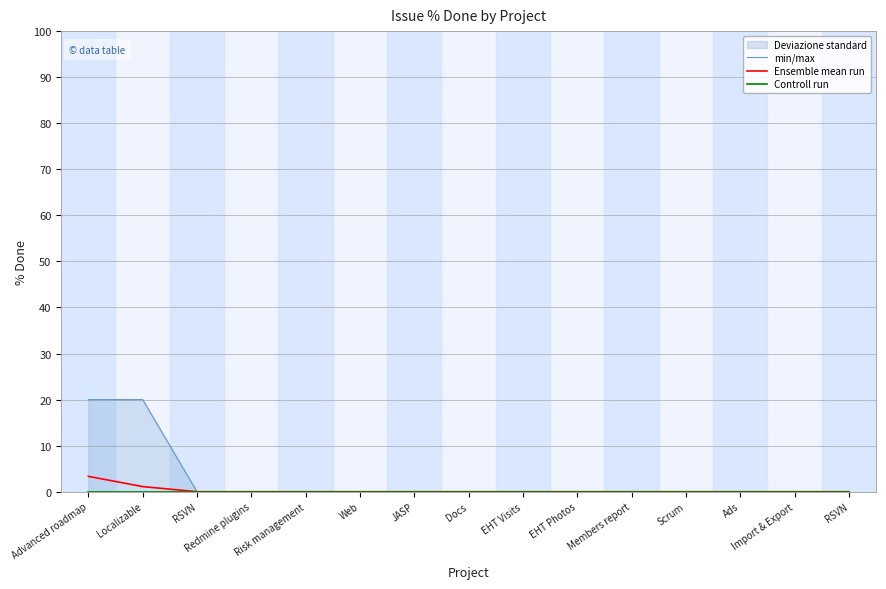

How many lines are shown in the chart?

3